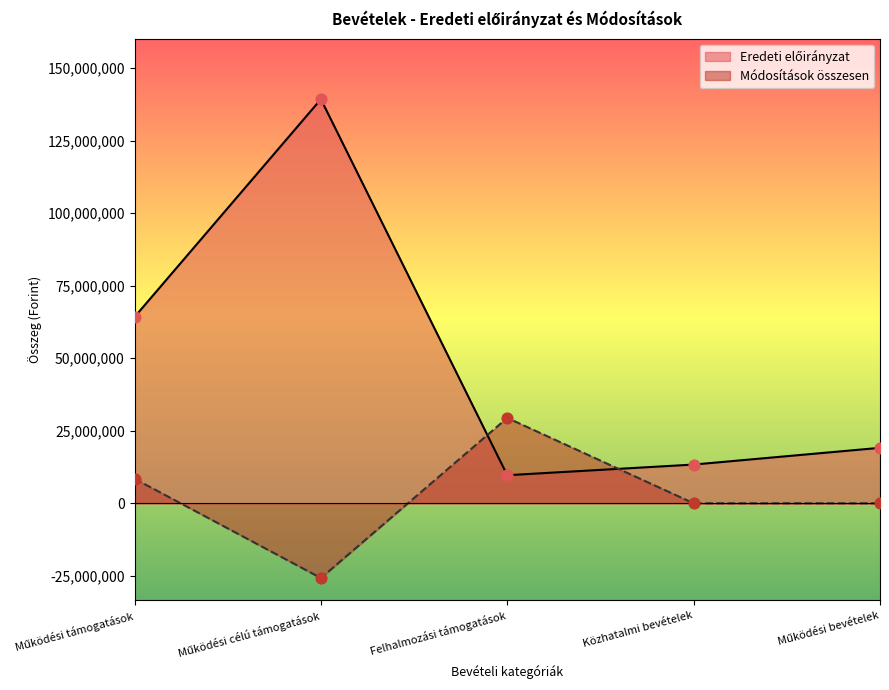

Which series has the largest total across all categories?

Eredeti előirányzat